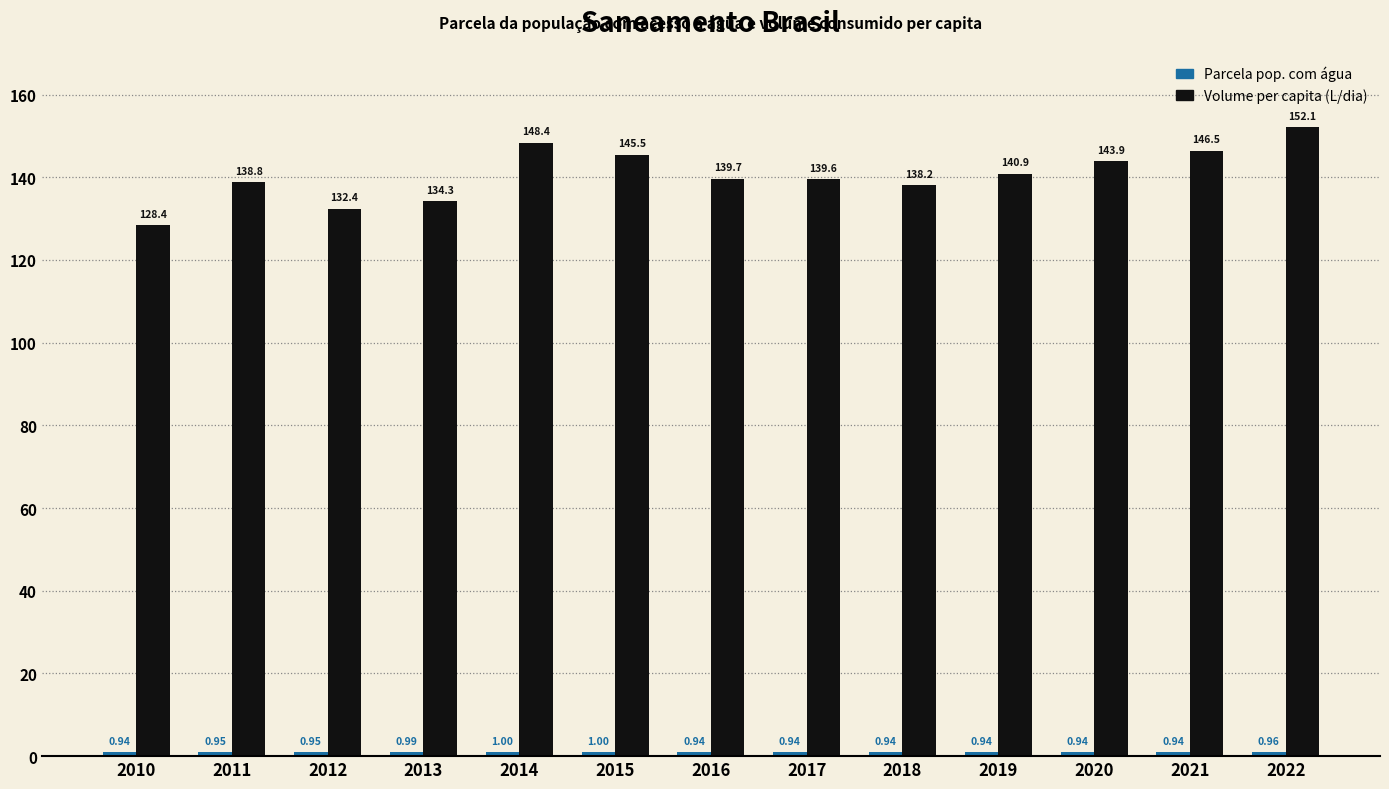

At which category is the sum across all series the highest?

2022